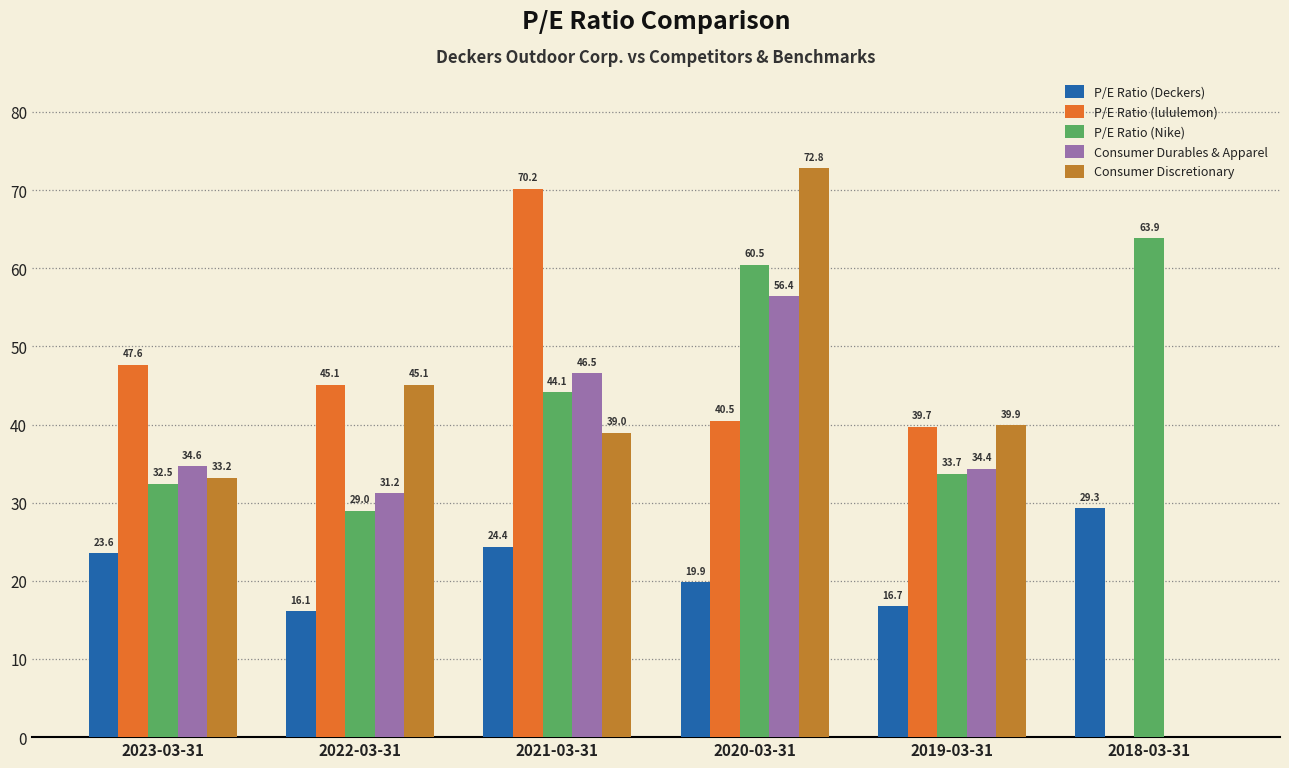

At which category is the sum across all series the highest?

2020-03-31